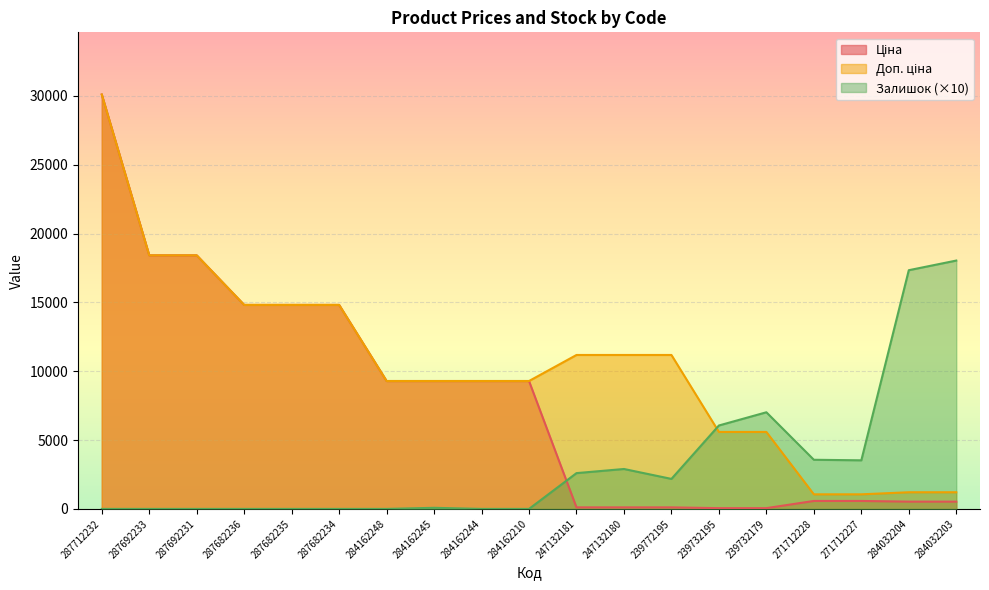

What is the difference between the second highest and minimum values in the Залишок series?

17340.0